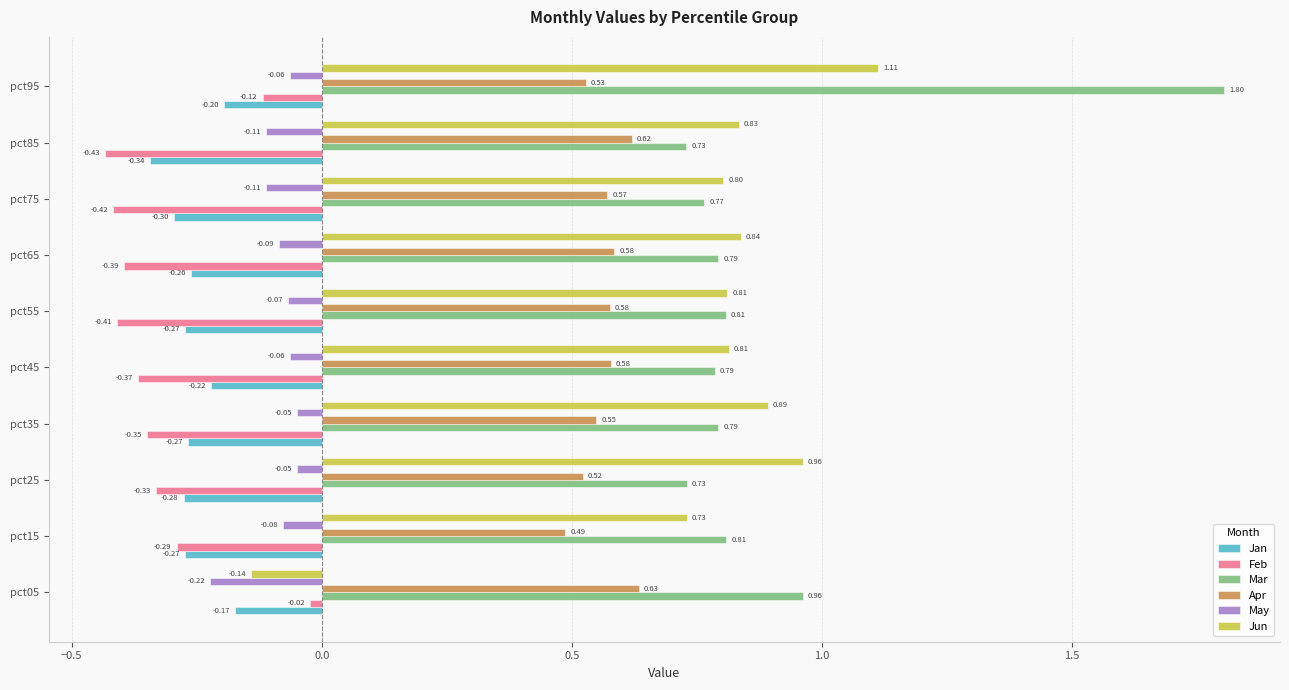

How many negative values does the Jun series have?

1